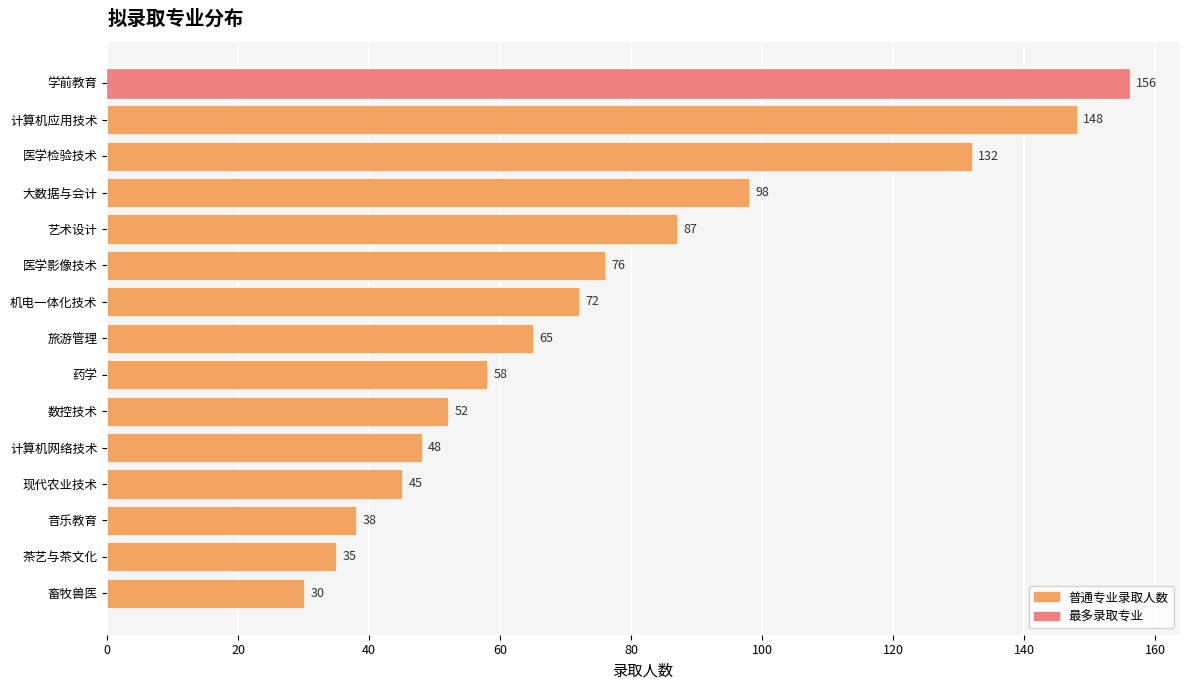

What is the difference between the maximum and minimum values?

126